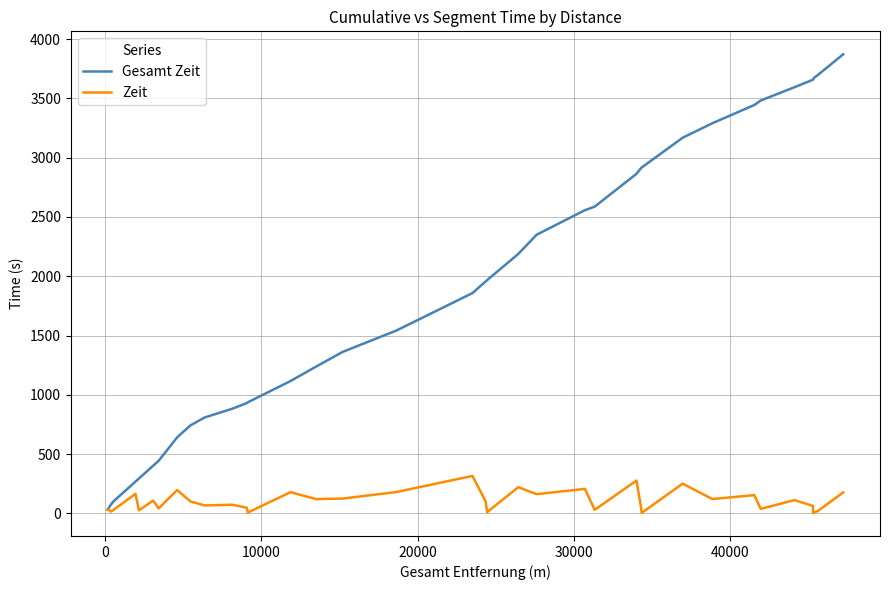

What is the greatest value displayed?

3872